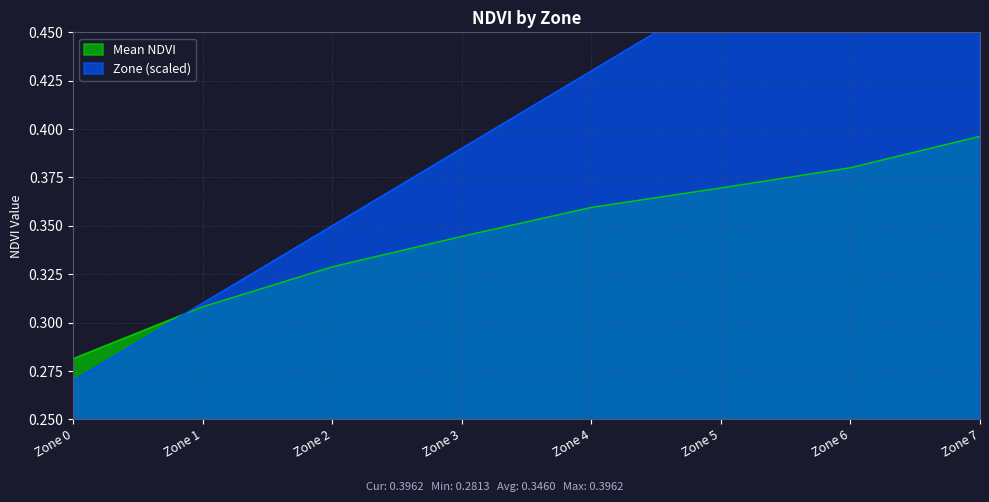

Does the chart have visible grid lines?

Yes